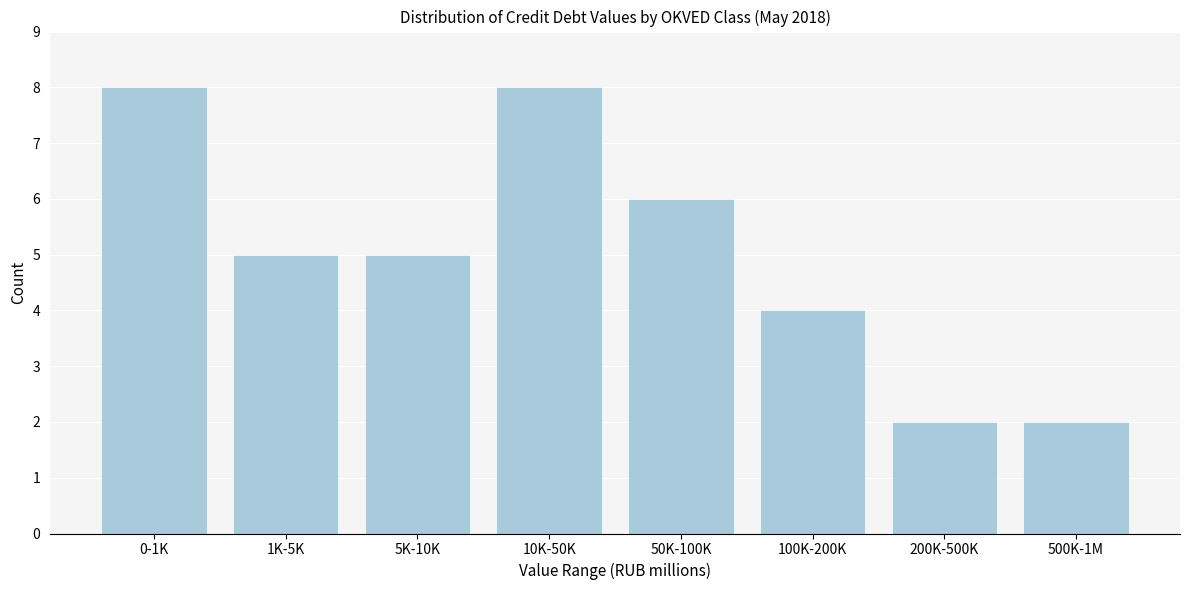

Reading left to right, extract all data points from this chart.

0-1K=8	1K-5K=5	5K-10K=5	10K-50K=8	50K-100K=6	100K-200K=4	200K-500K=2	500K-1M=2